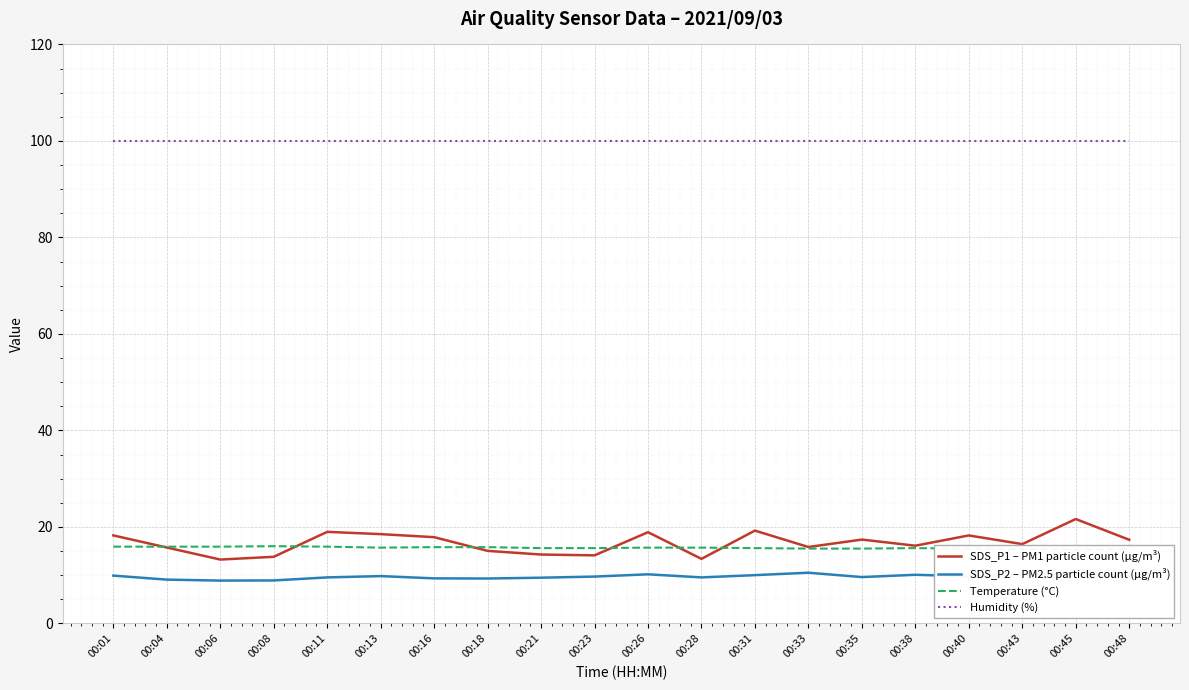

What is the value of the Temperature (°C) point at the 2nd from the left?

15.9